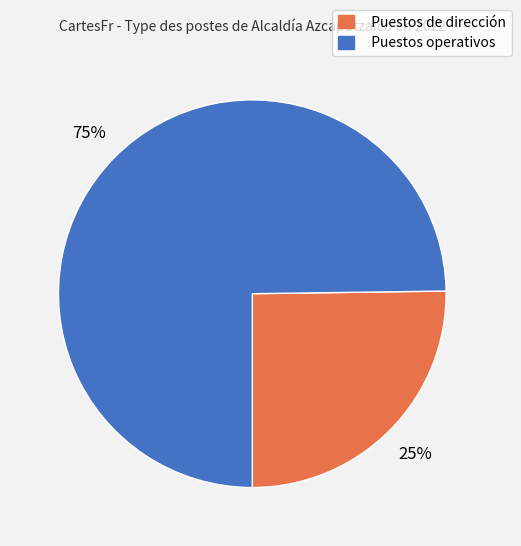

True or false: Puestos operativos accounts for 75% of the total.

True